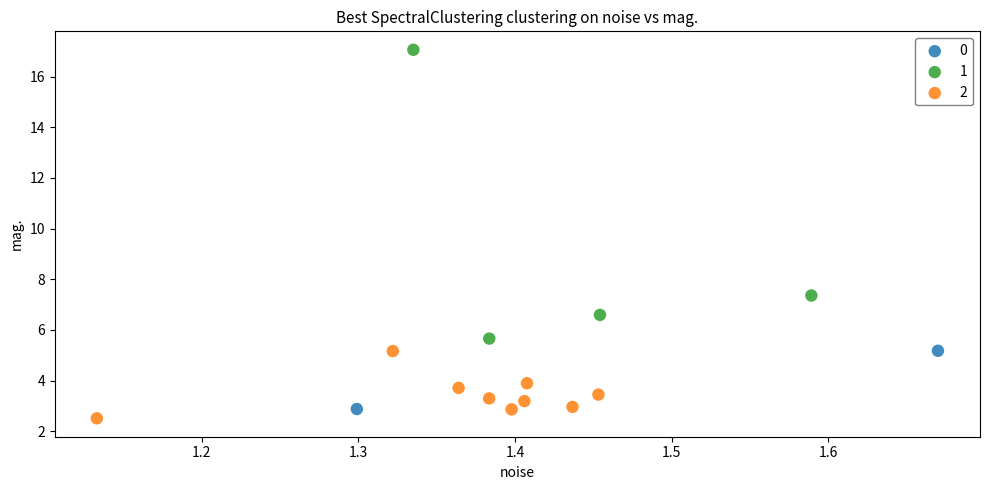

Which series contains the lowest Y value?

2